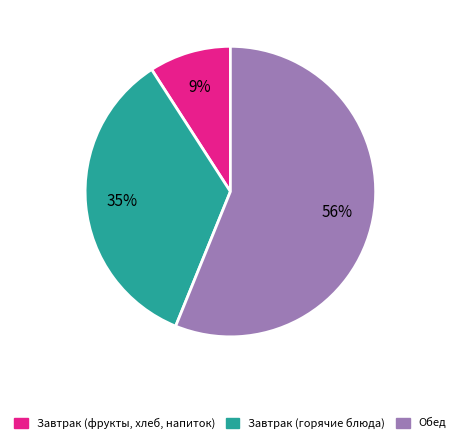

To the nearest percent, what percentage of the pie is Обед?

56%